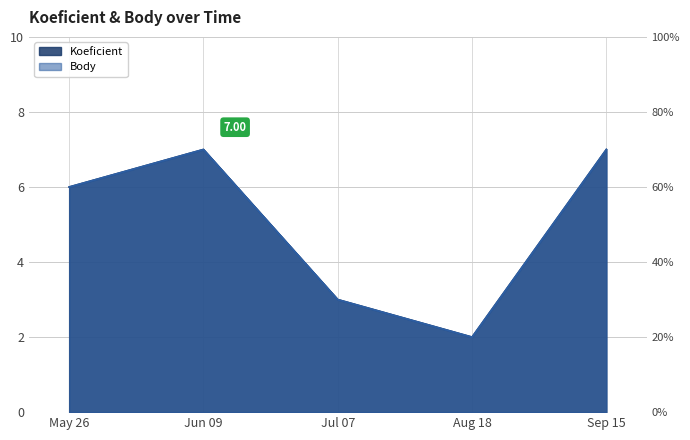

Which label corresponds to the largest value in the chart?

Jun 09